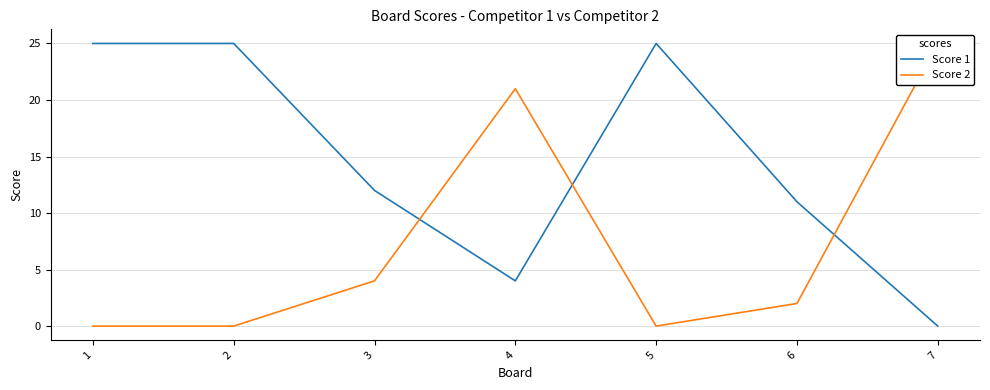

Is this an area chart (filled region under the line)?

No